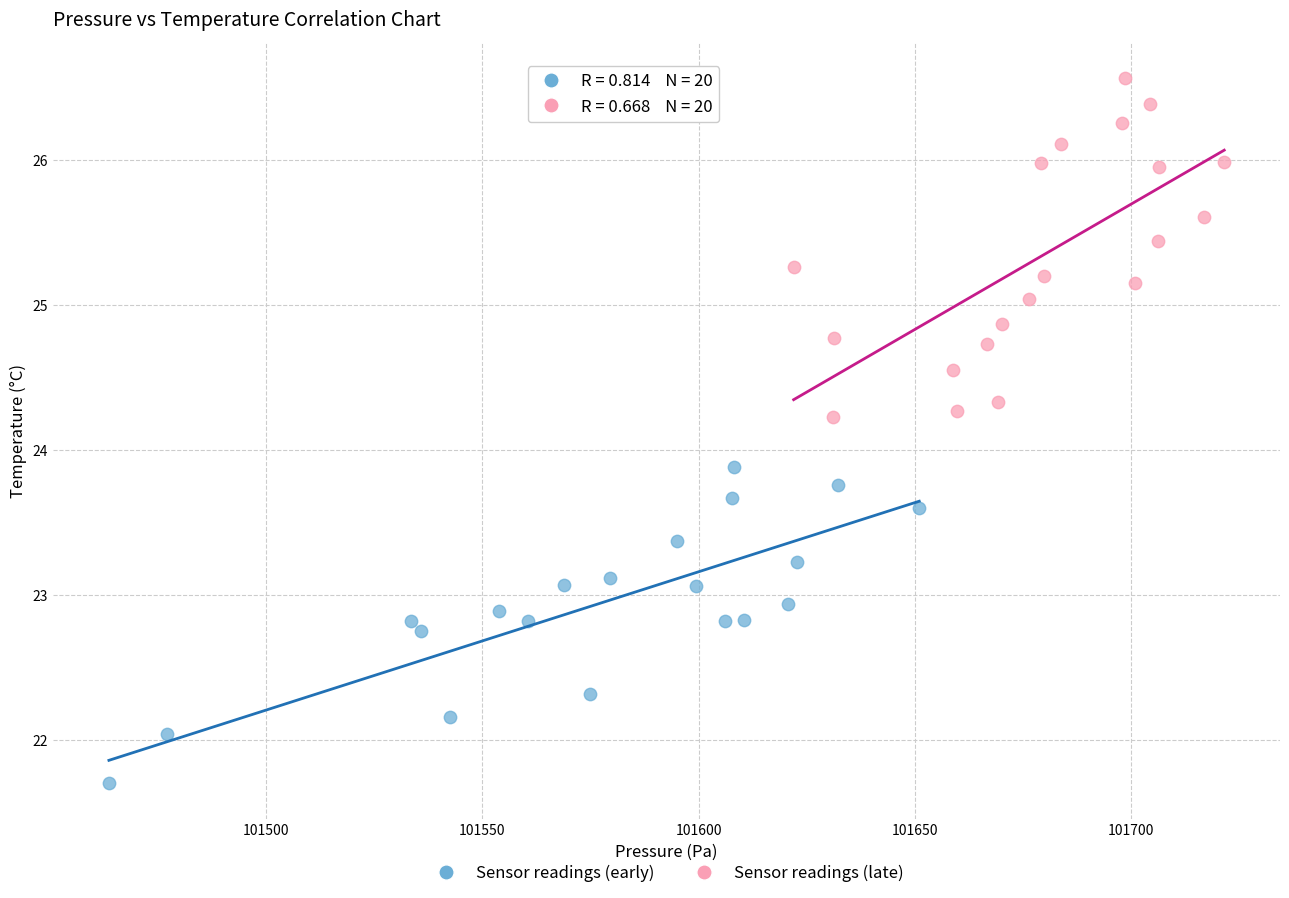

Which series contains the lowest Y value?

Sensor readings (early)